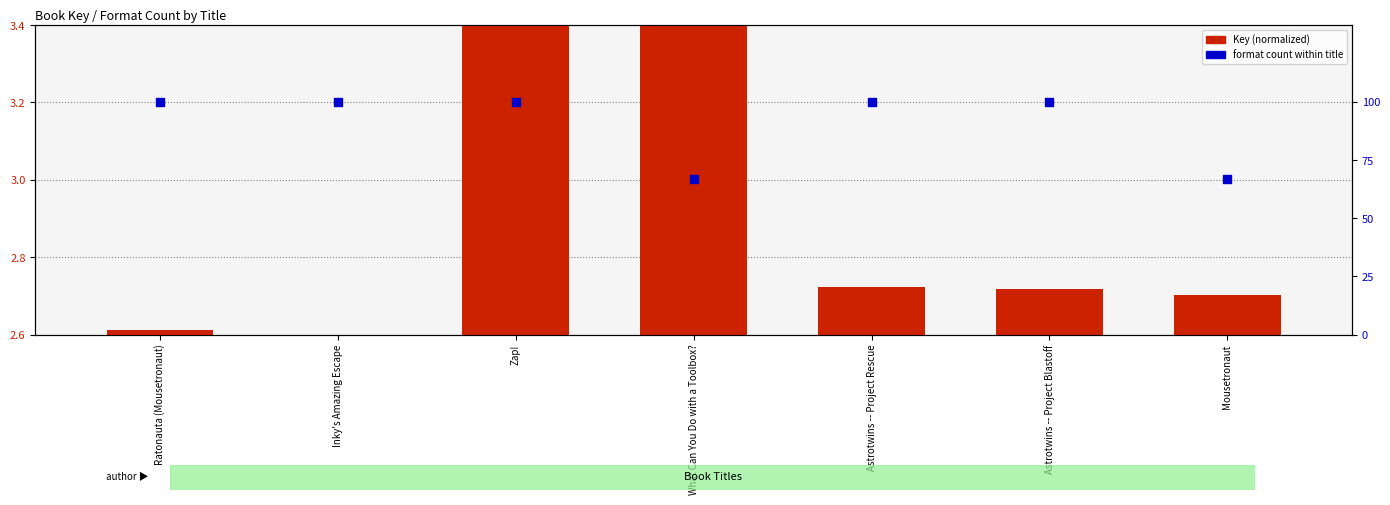

Which series has the widest spread of Y values?

Format count (scaled)